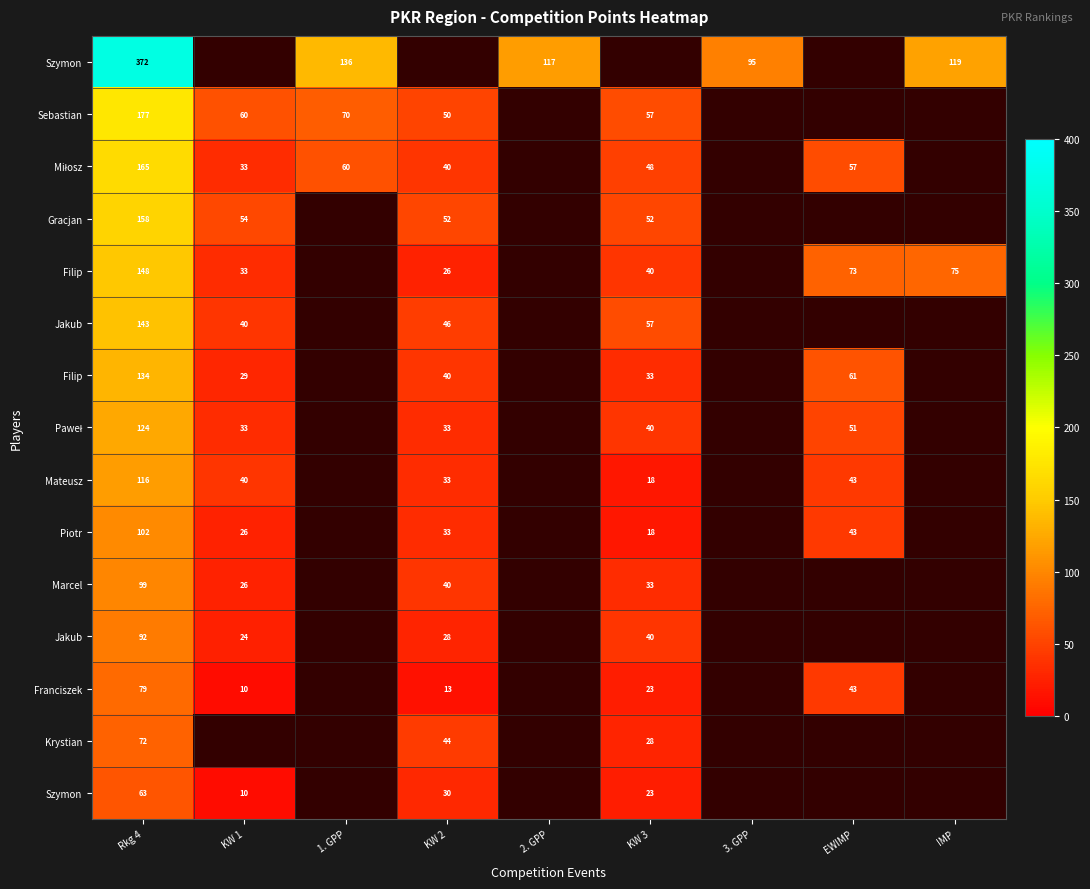

How many distinct data groups are displayed?

15